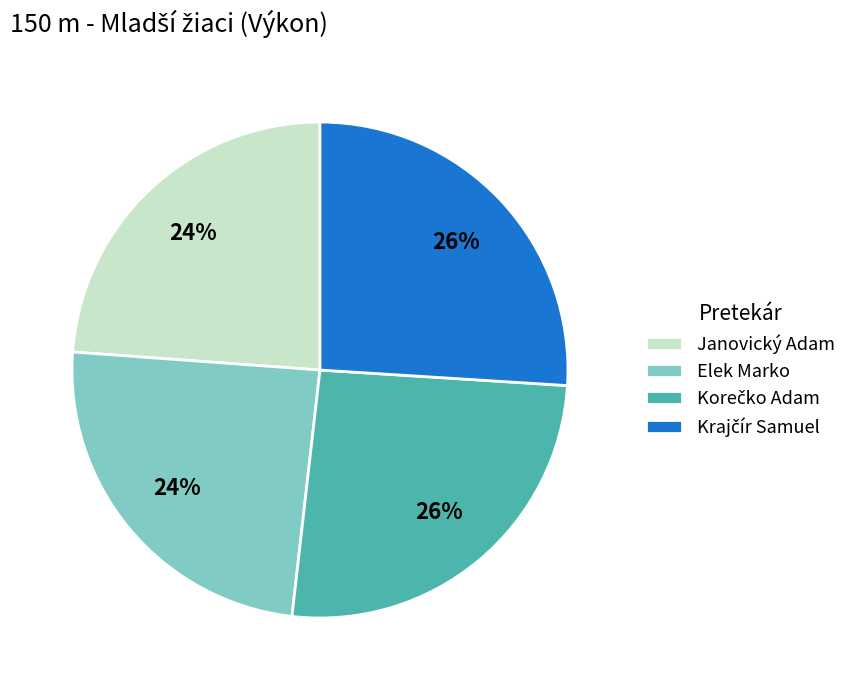

Does Elek Marko account for over 50% of the chart?

No